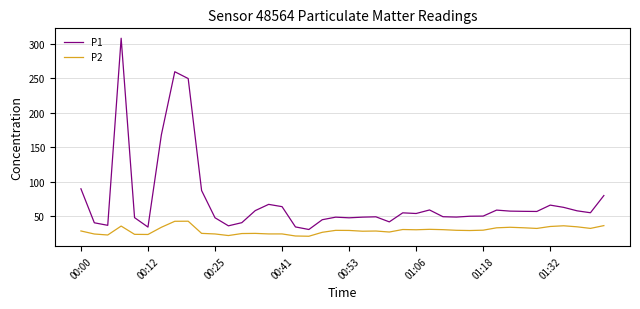

What is the maximum value for P2?

42.7